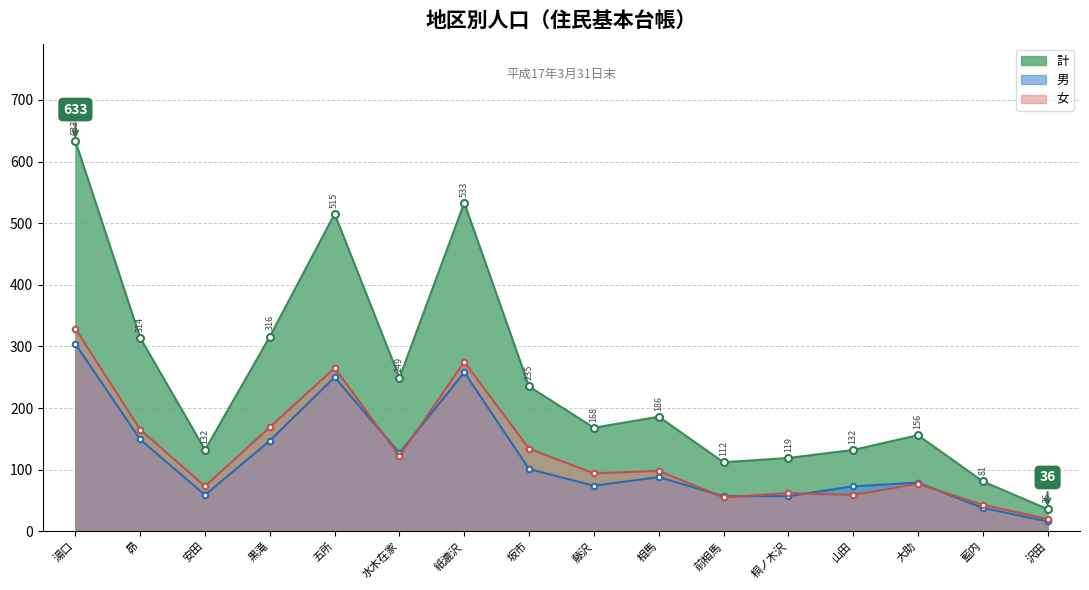

Rank the series at 坂市 from highest to lowest value.

計, 女, 男